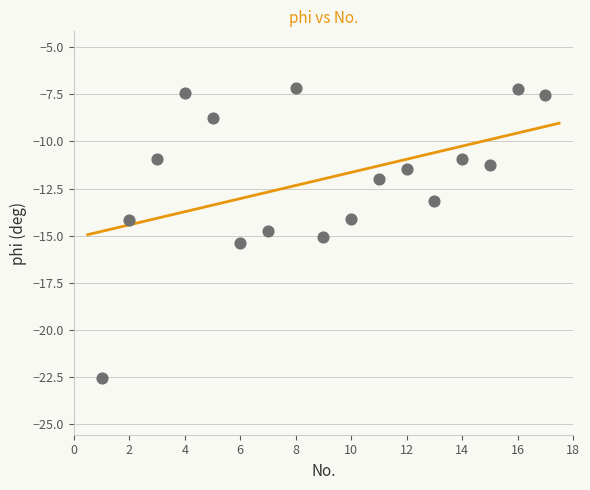

What is the range of Y values (max minus min)?

15.4